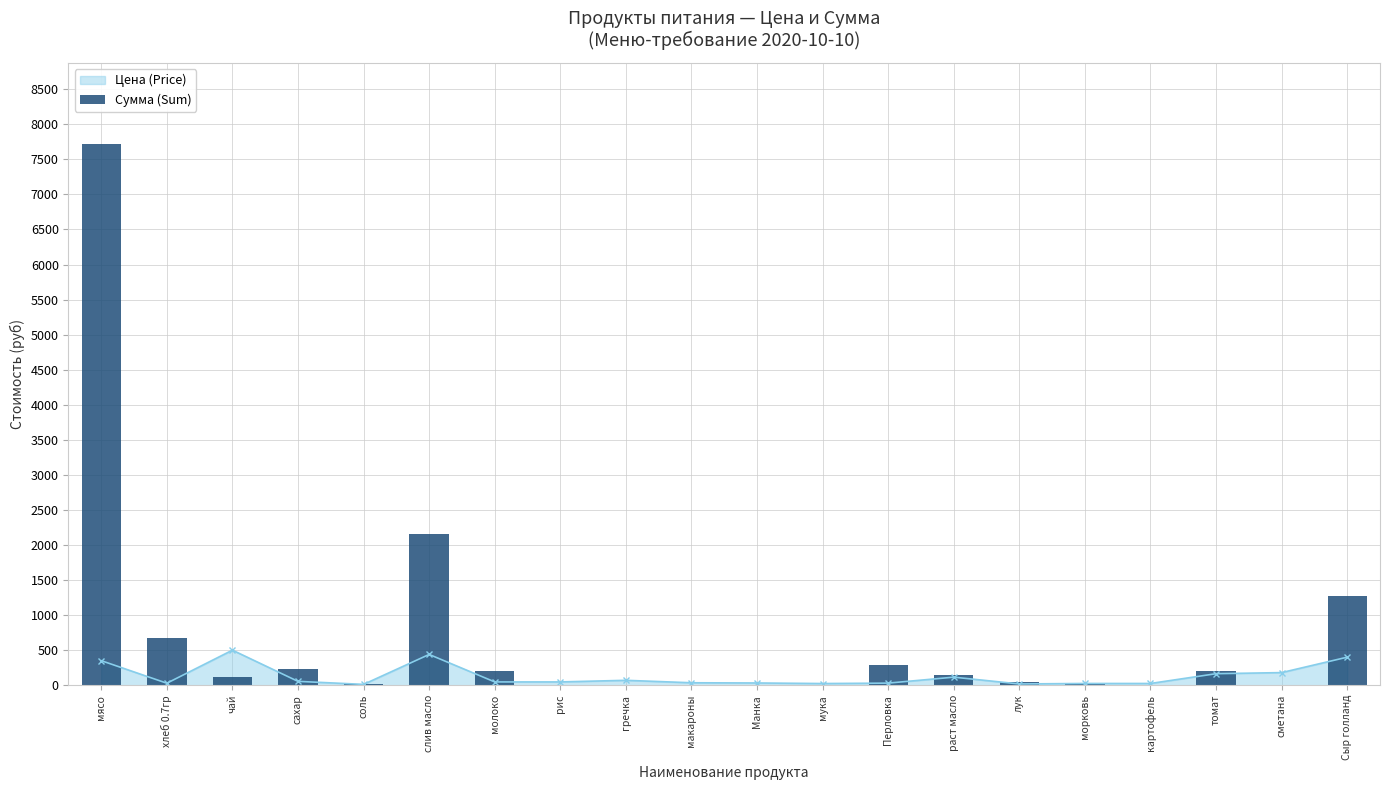

At which category does Цена (Price) reach its first local peak?

чай